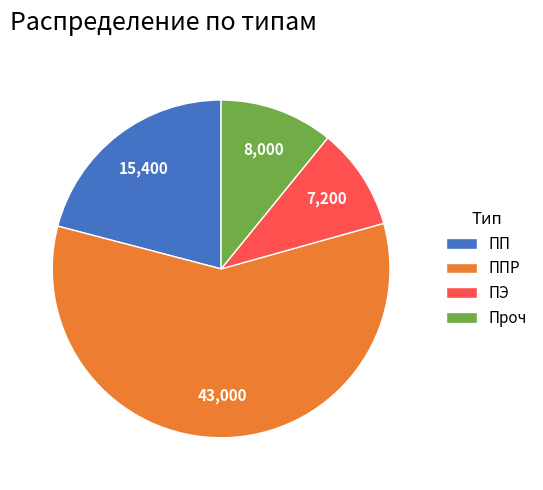

Combined, do ПЭ and ППР account for over 50%?

Yes